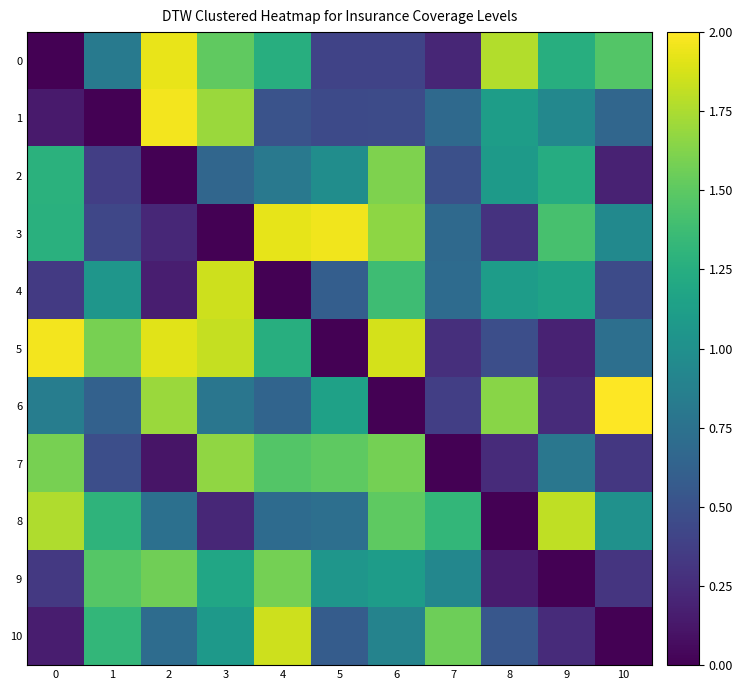

Between 4 and 10, which series saw the biggest shift?

10